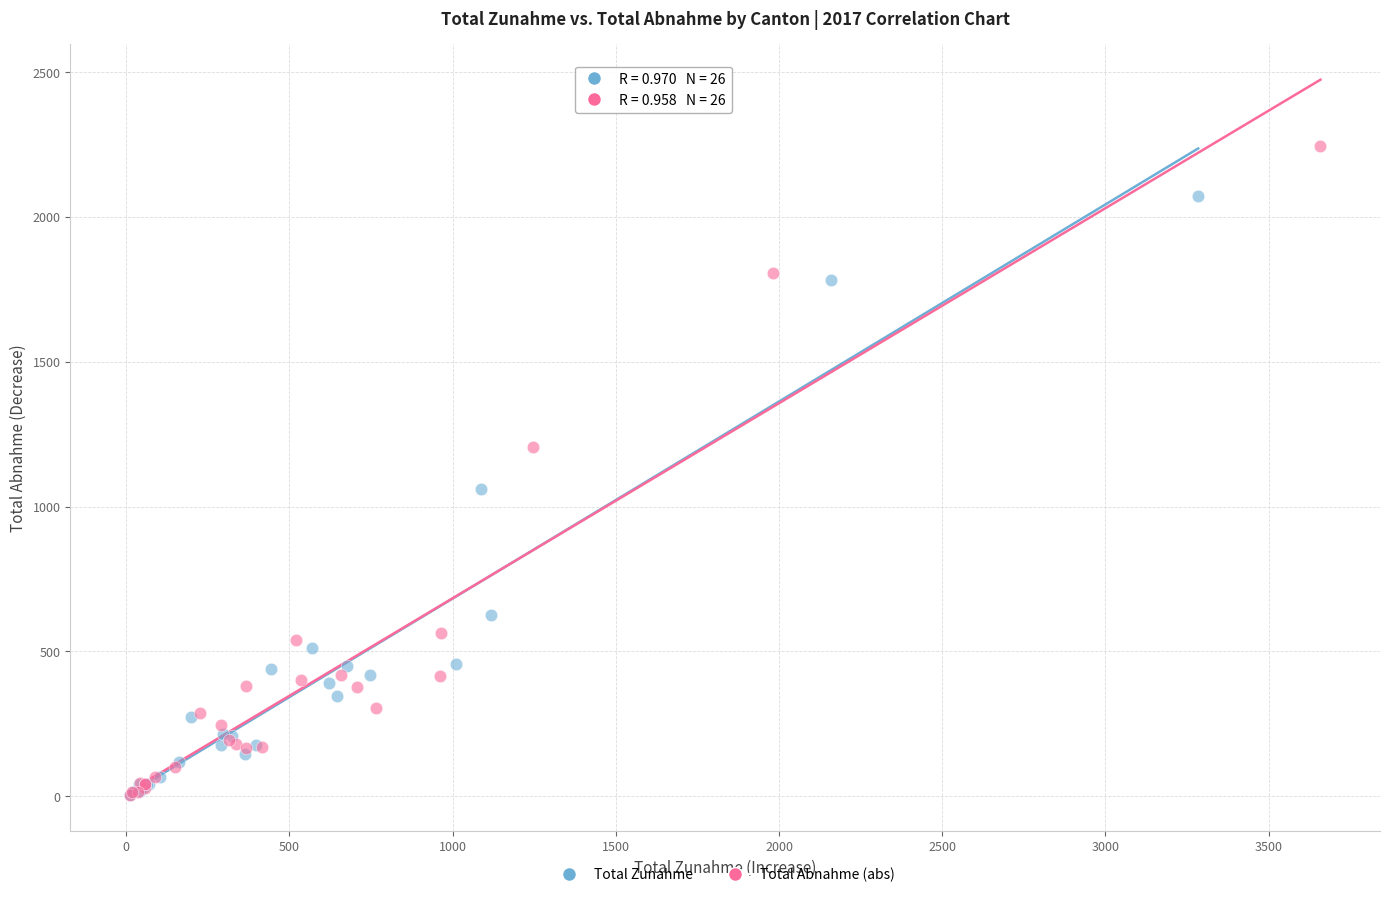

Which series has the widest spread of Y values?

Total Abnahme (abs)